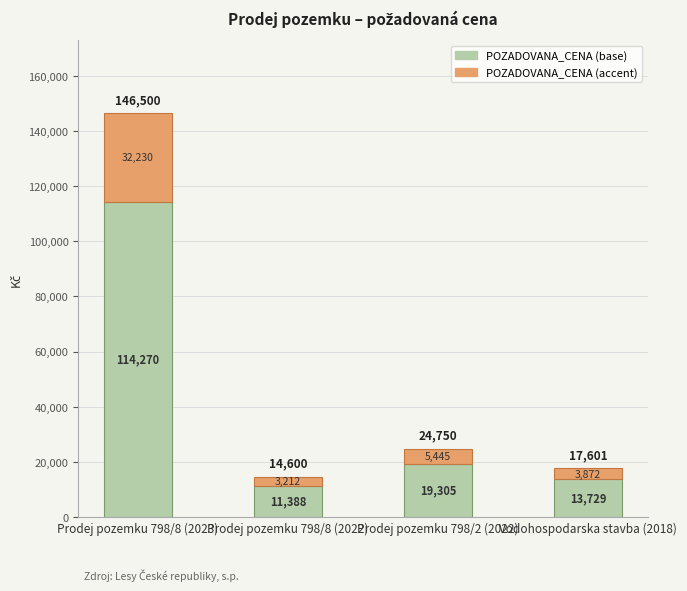

At which label does POZADOVANA_CENA (base) first exceed 19305?

Prodej pozemku 798/8 (2023)